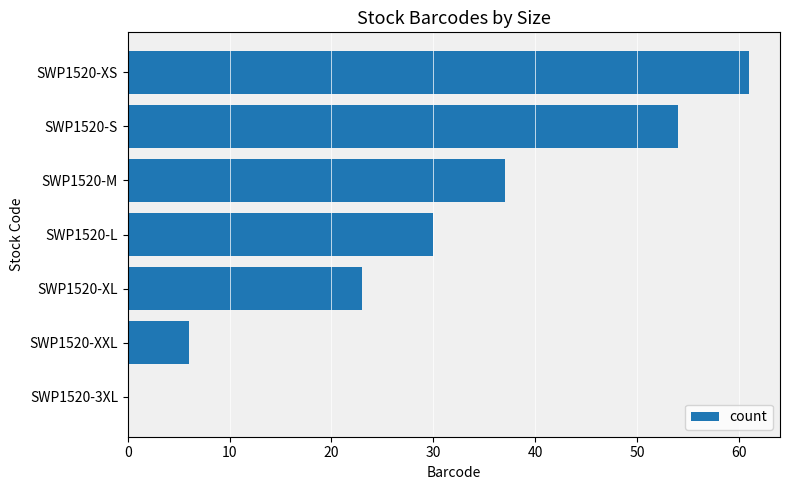

Is it true that the value at SWP1520-S is 54?

True